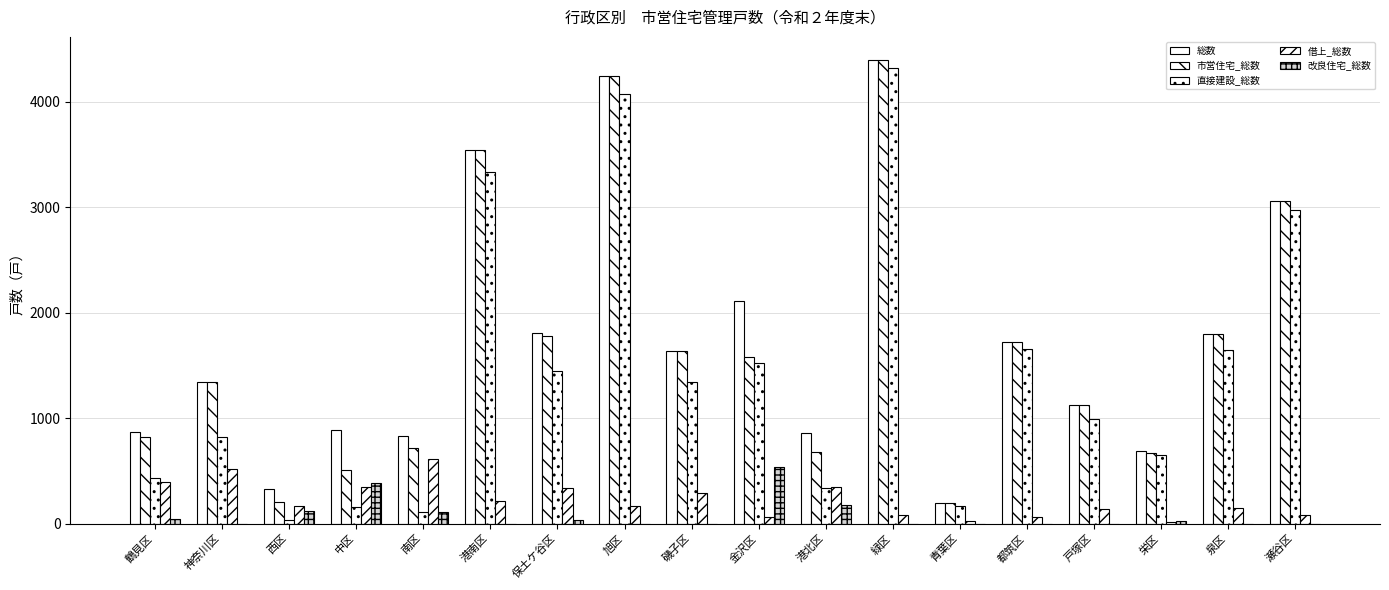

How many distinct data groups are displayed?

5